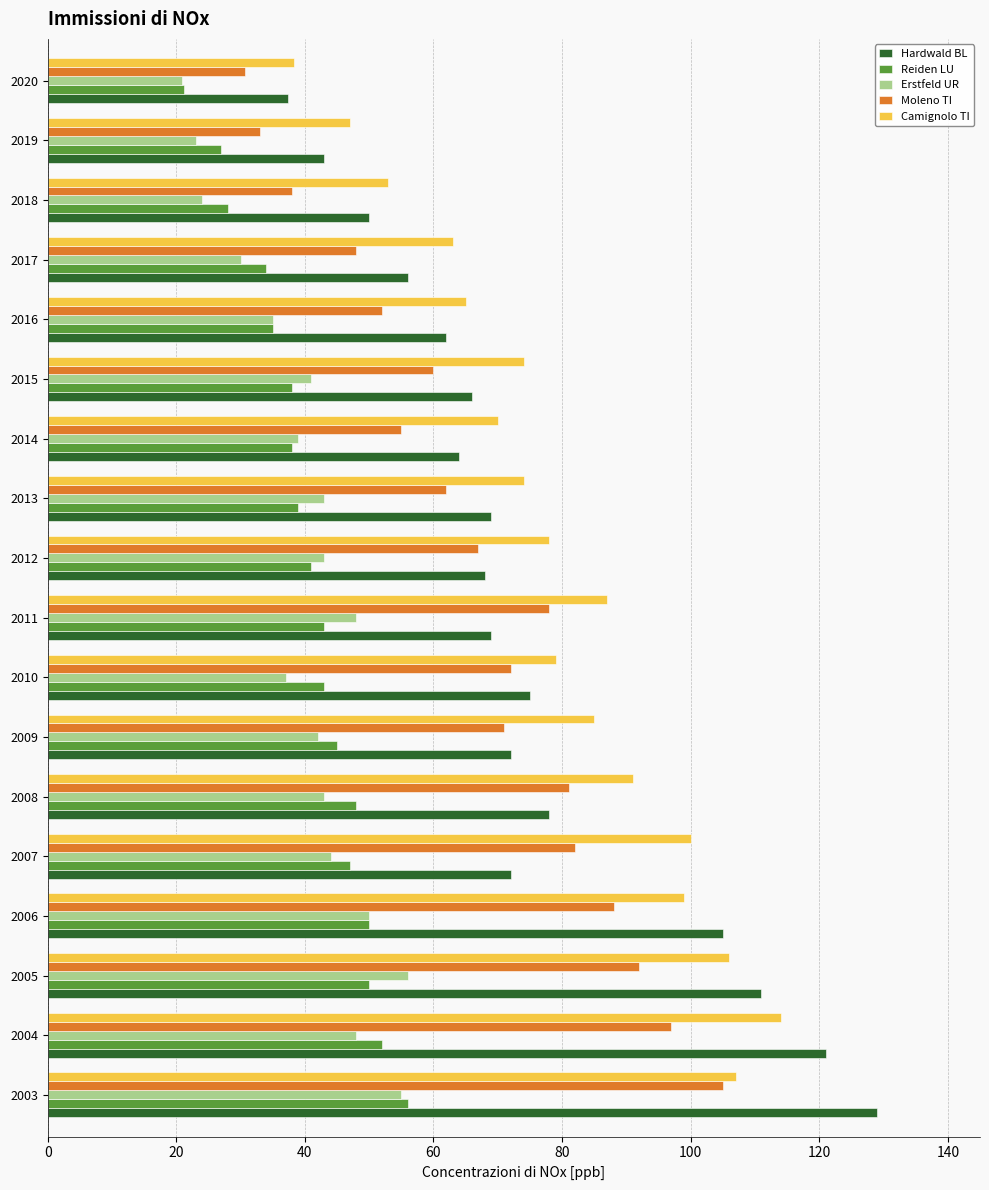

Which series has the largest range (max minus min)?

Hardwald BL